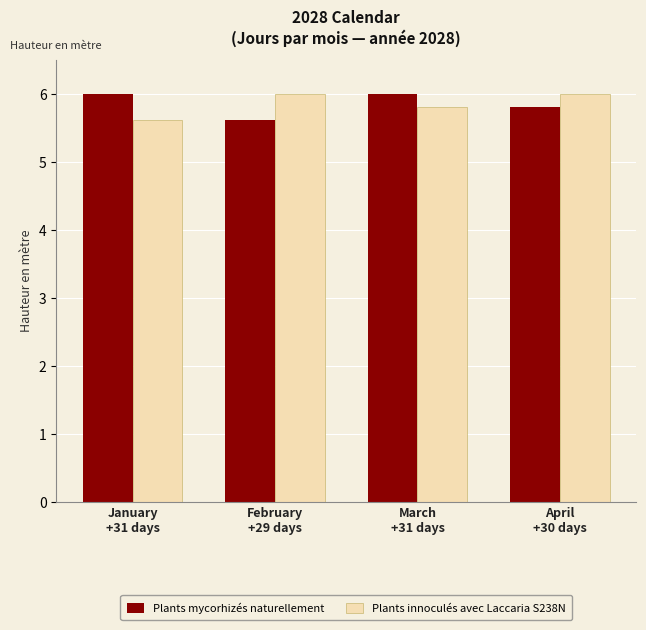

Is it true that Plants mycorhizés naturellement equals 10.5 at January
+31 days?

False